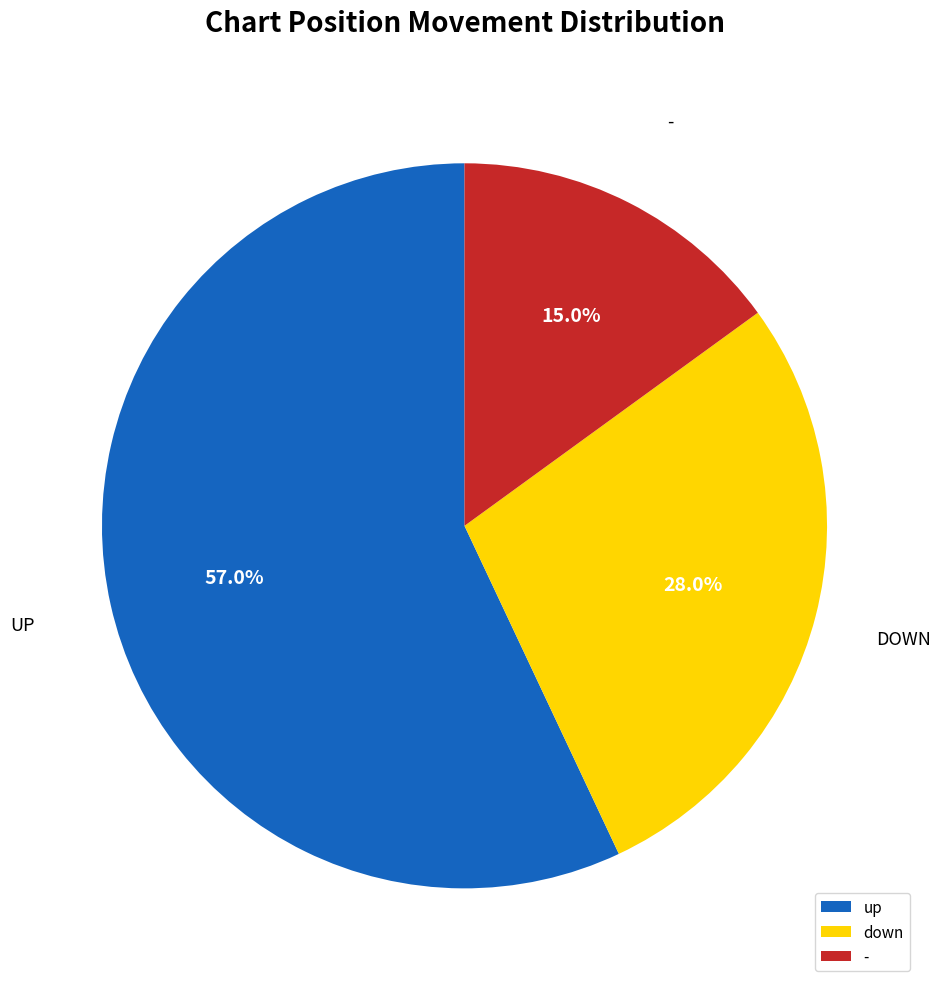

Do down and up together represent more than half of the pie?

Yes